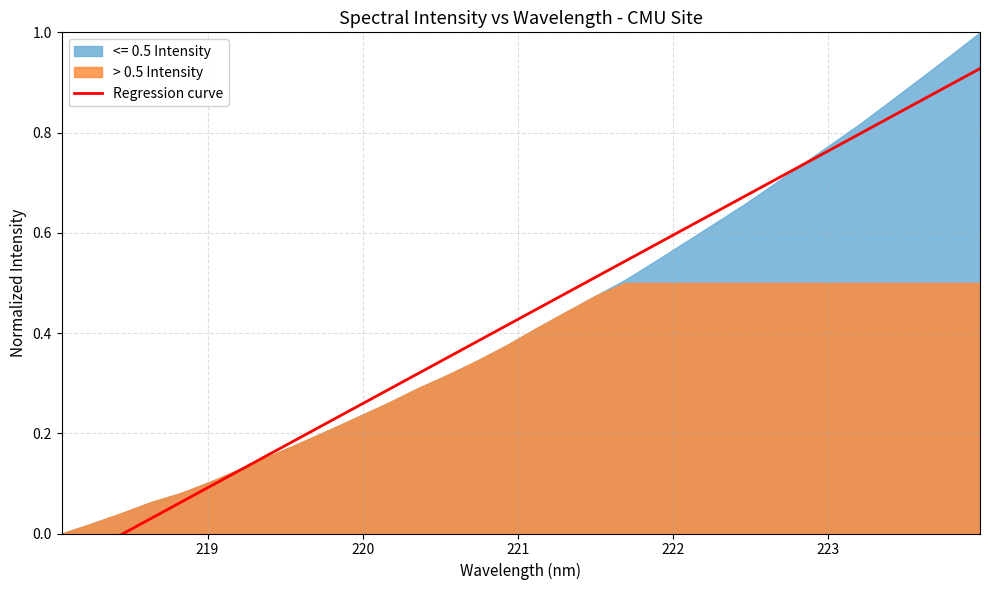

What is the greatest value displayed?

0.9